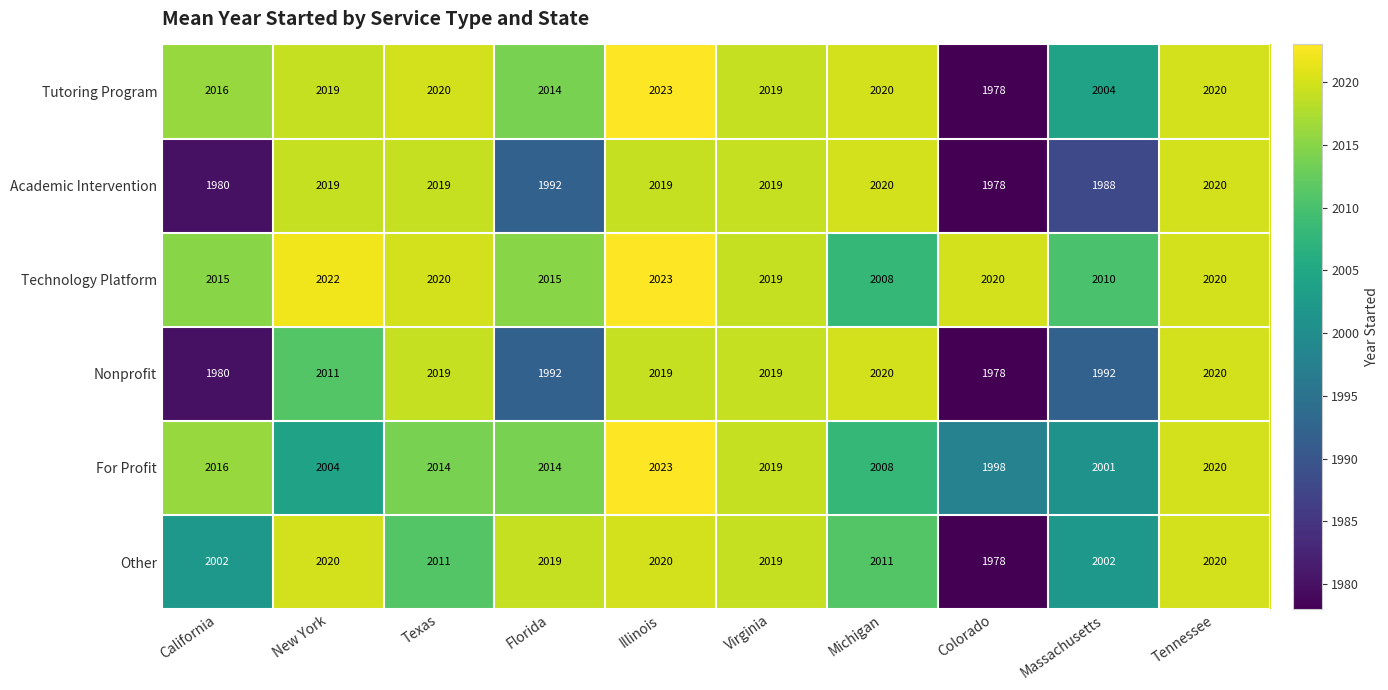

What is the spread (max minus min) of values at Florida?

27